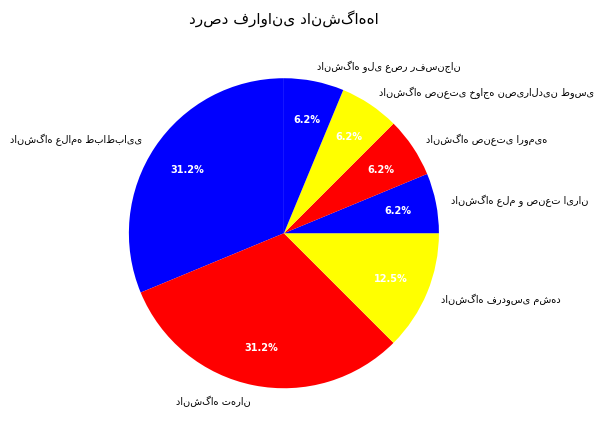

Does any single category account for the majority?

No